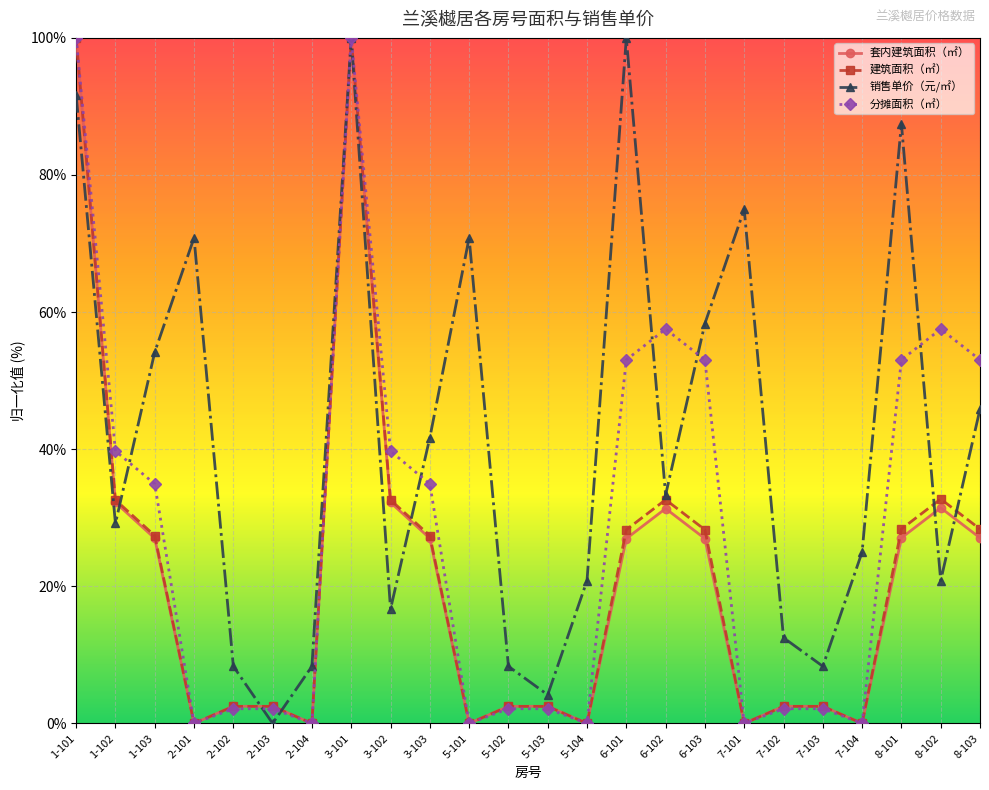

Count the number of data series in this chart.

4